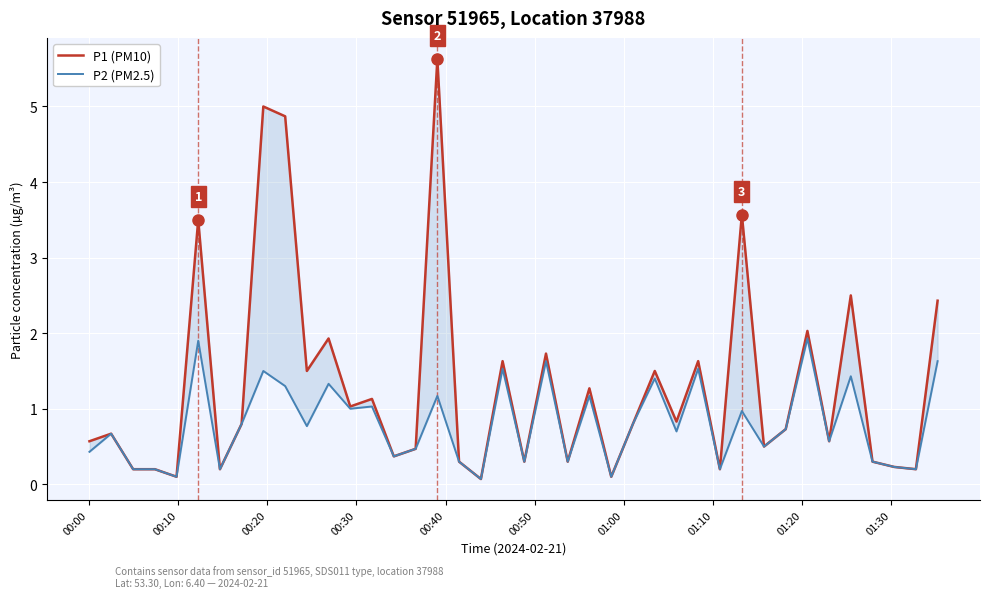

What are all the series names shown in the legend?

P1 (PM10), P2 (PM2.5)